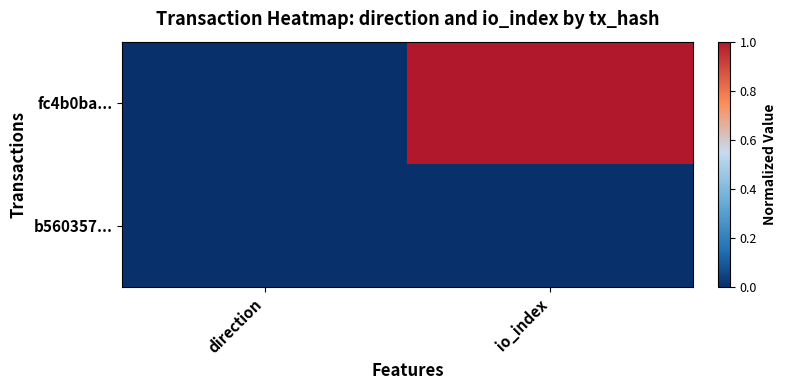

Count the number of categories in the chart.

2